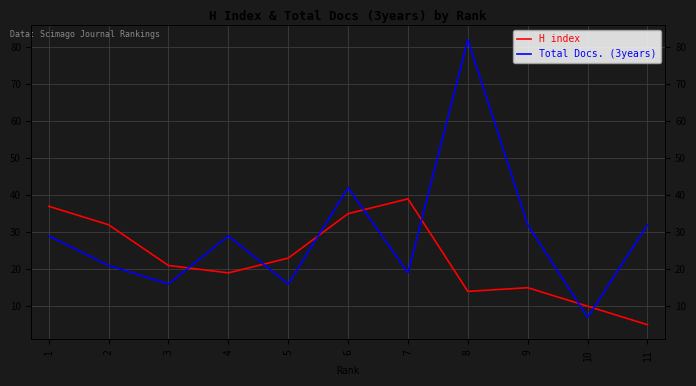

What is the spread (max minus min) of values at 10?

3